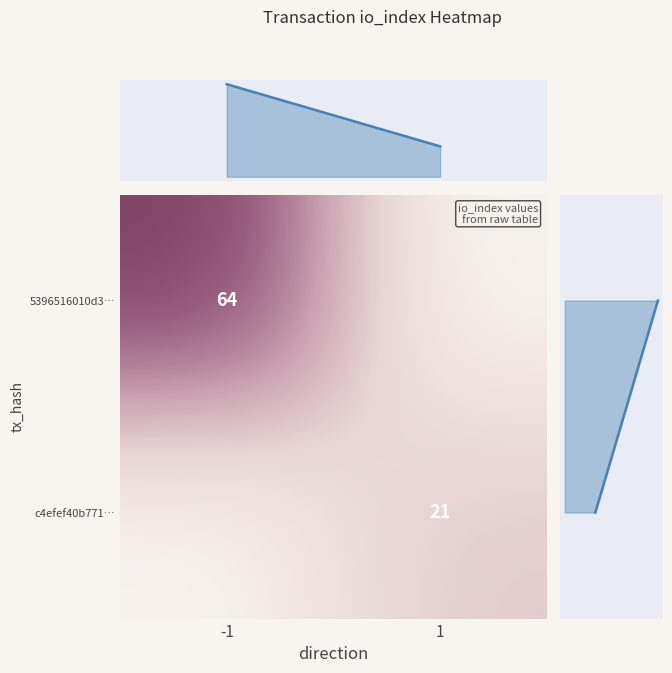

Is it true that row_dist equals 0 at -1?

True